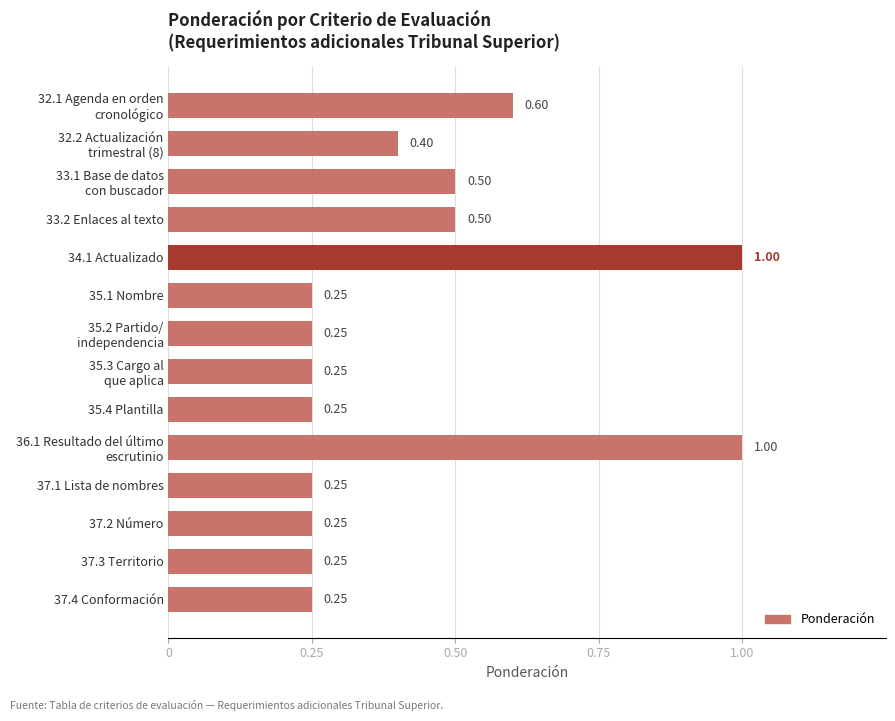

What is the difference between the maximum and minimum values?

0.8